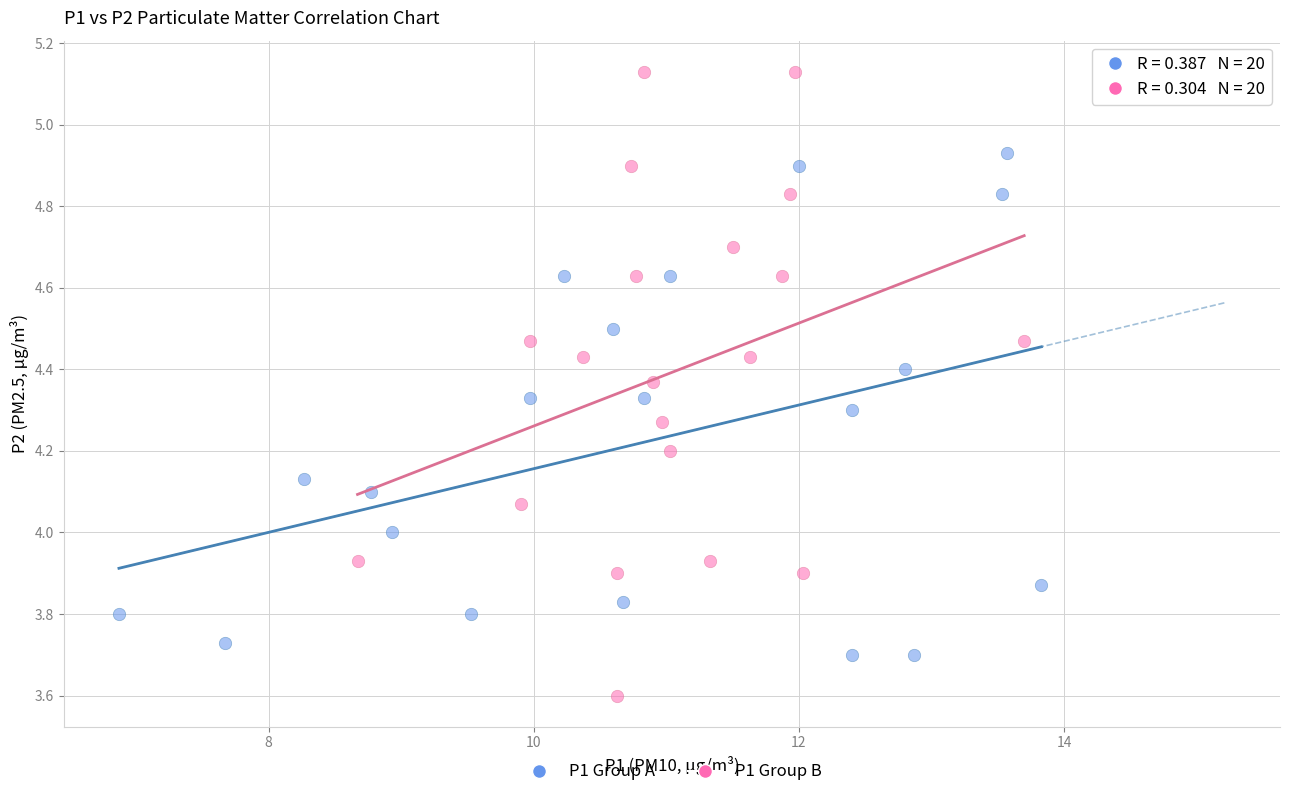

Which series contains the highest Y value?

P1 Group B